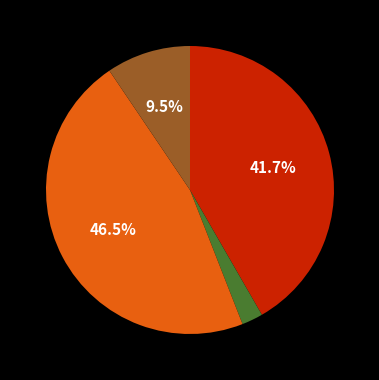

Does any single category account for the majority?

No